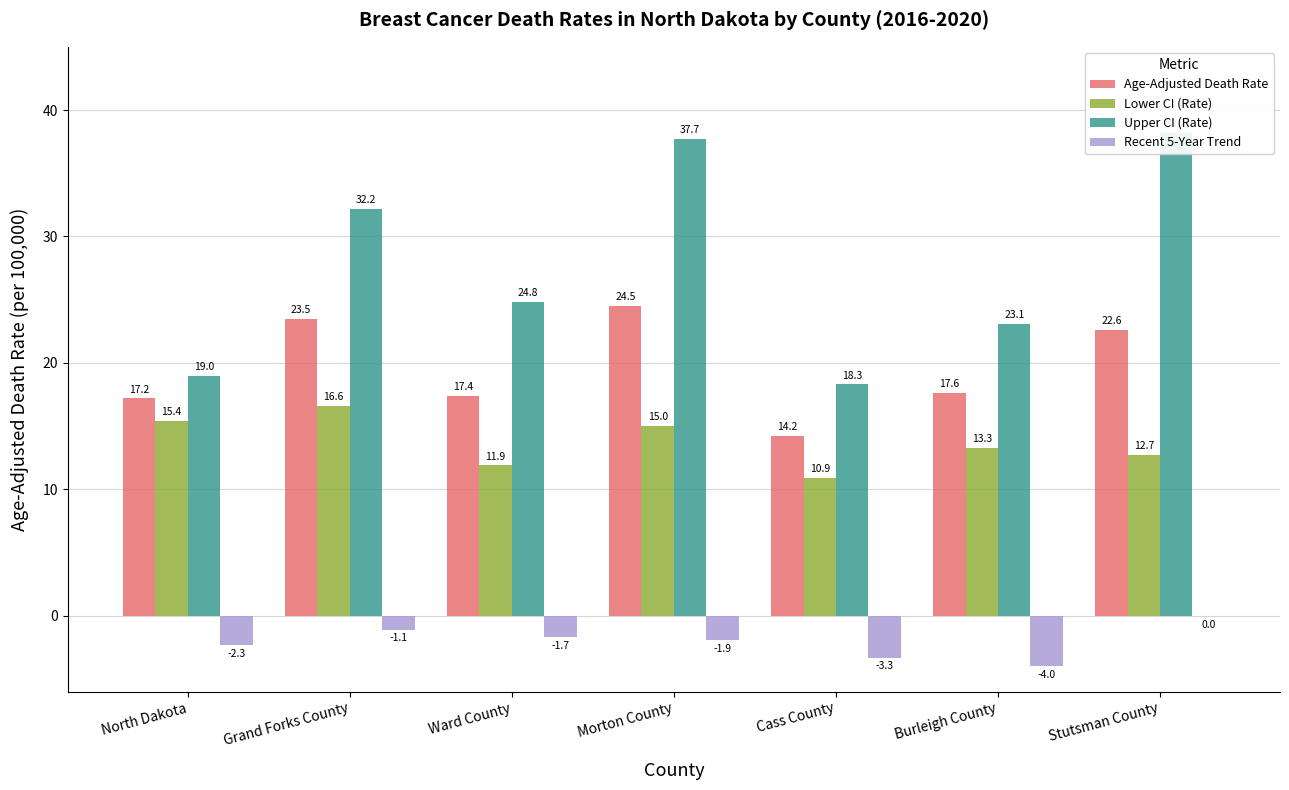

What is the maximum value shown in the chart?

38.2